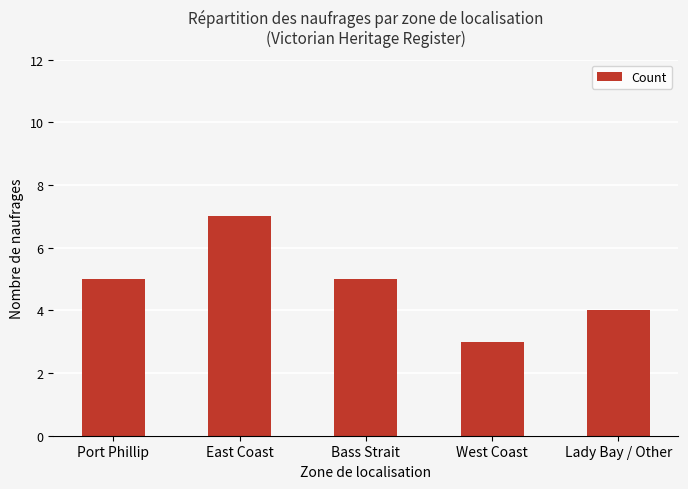

What is the label of the 1st bar from the left?

Port Phillip